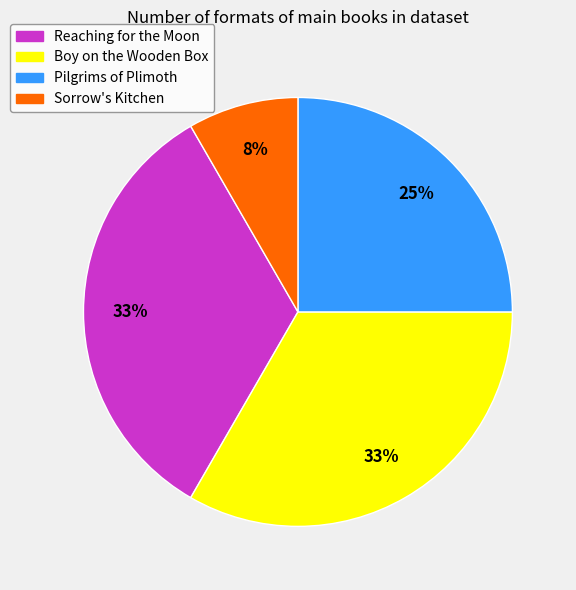

How many segments does this pie chart have?

4